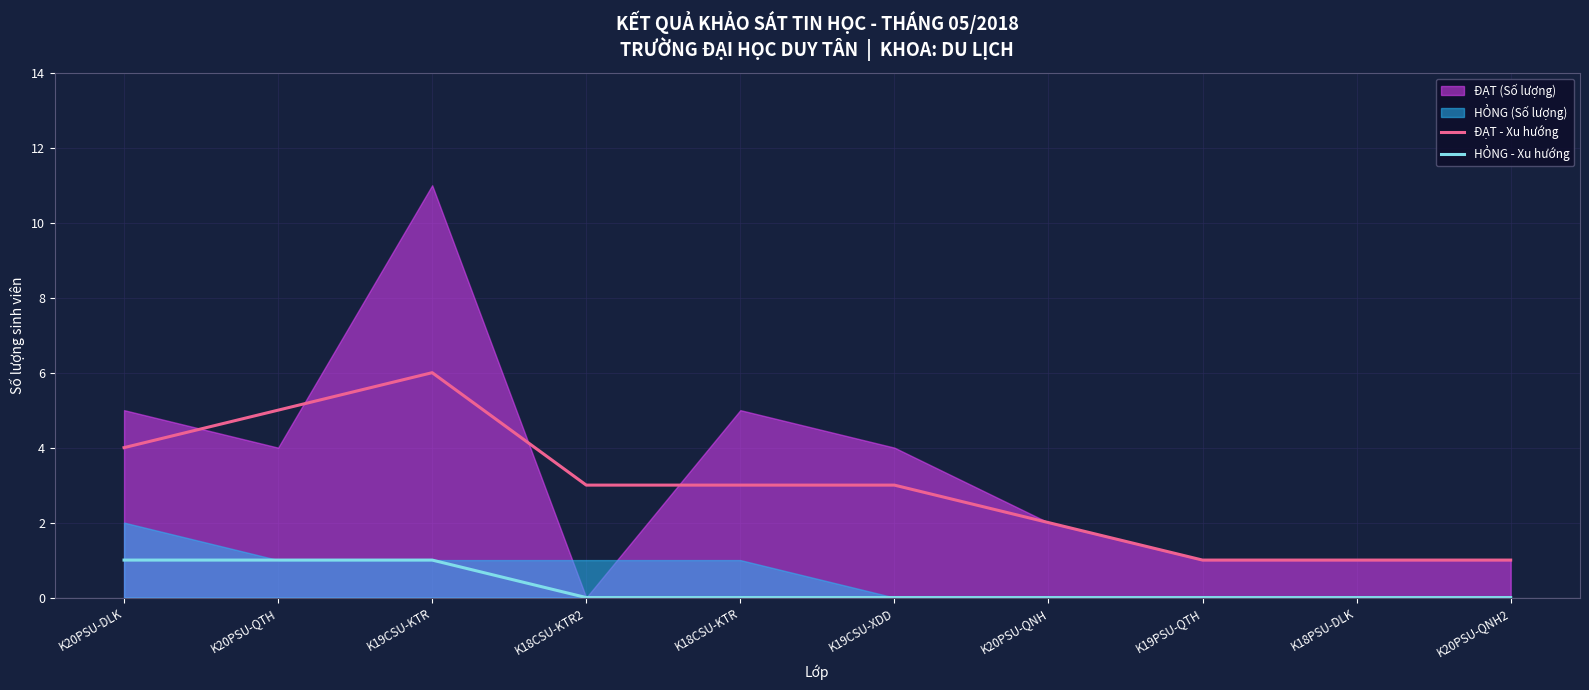

True or false: HỎNG - Xu hướng and ĐẠT - Xu hướng intersect in this chart.

False